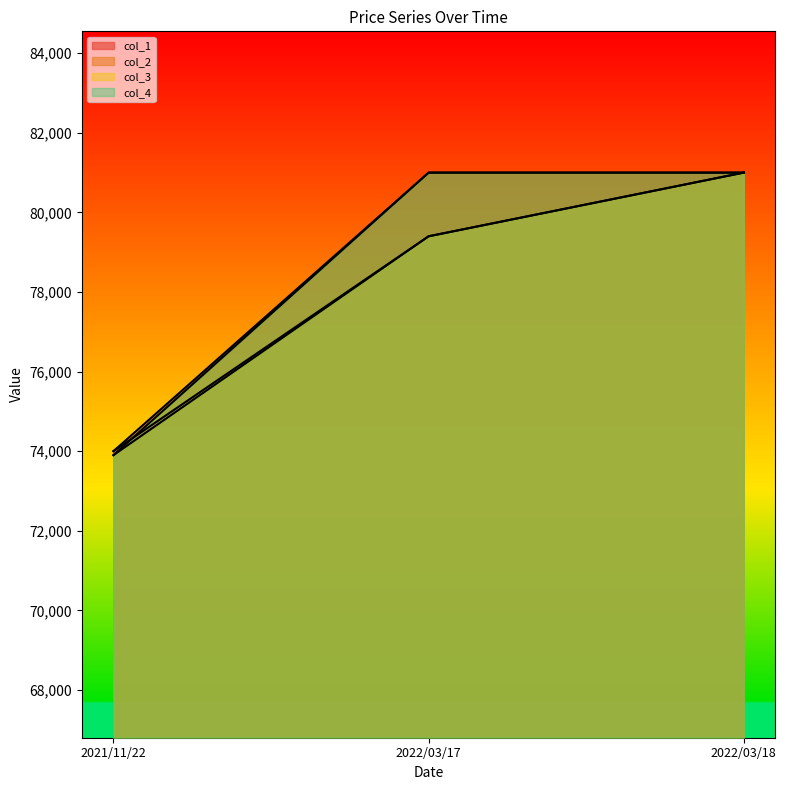

What is the value of the col_3 point at the 2nd from the left?

79400